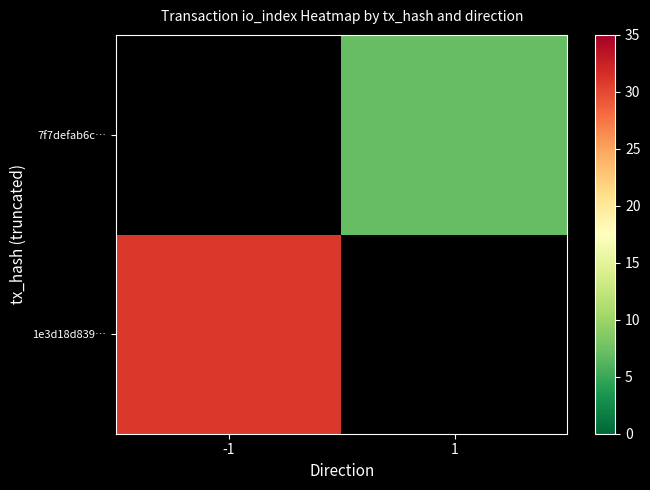

What is the spread (max minus min) of values at -1?

31